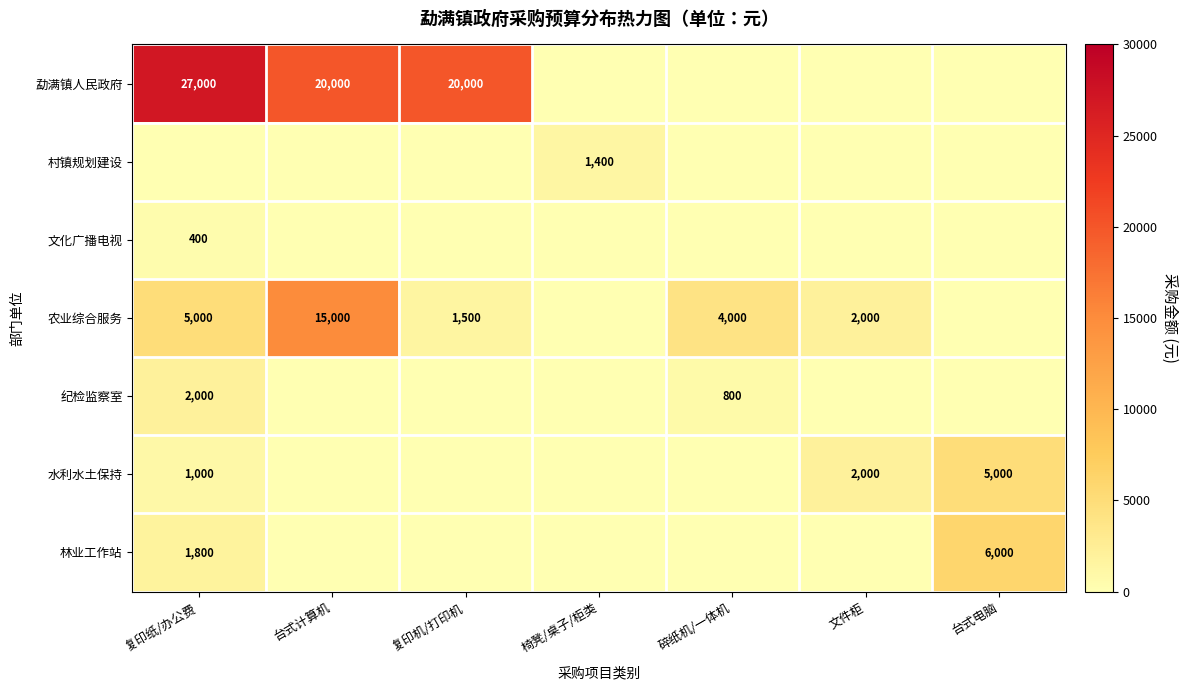

Is it true that 纪检监察室 equals 2000 at 复印纸/办公费?

True